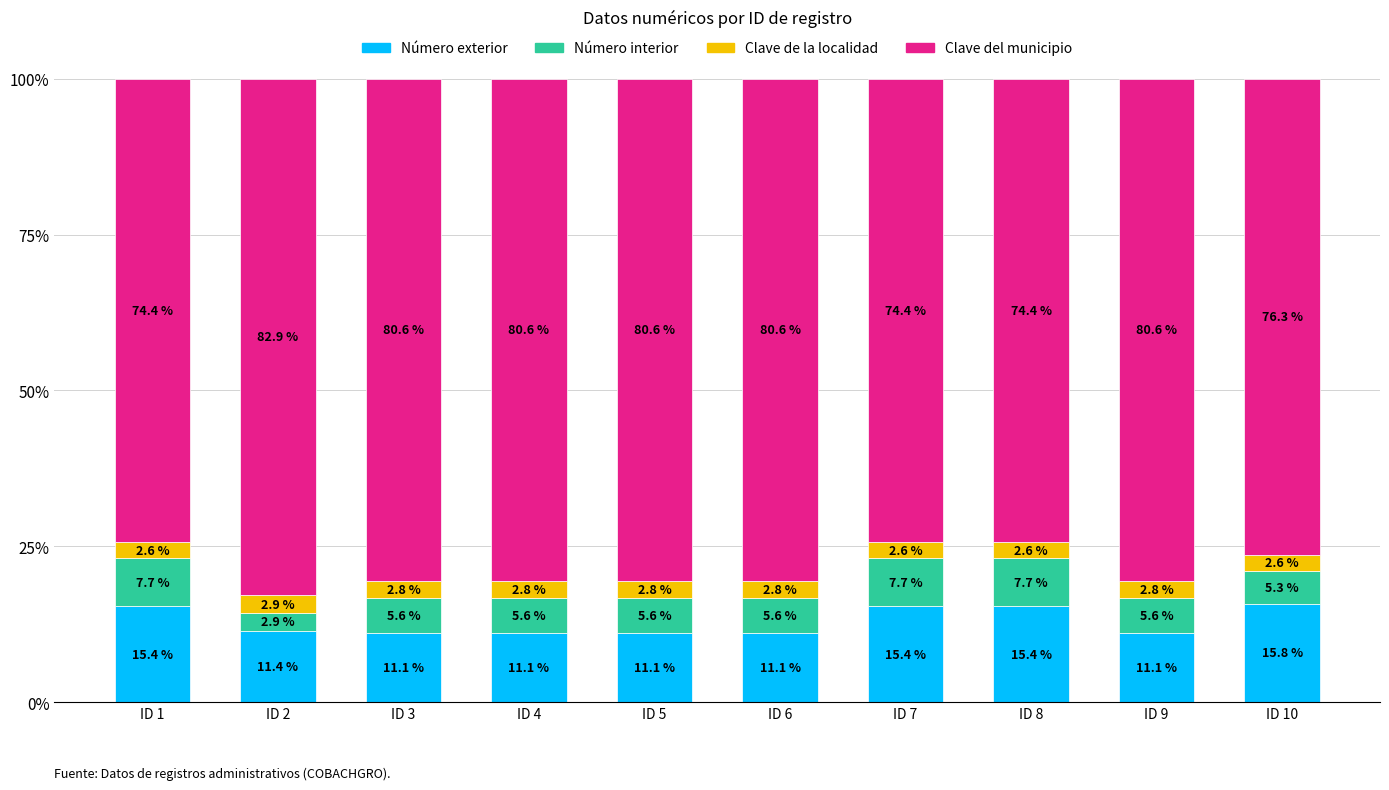

What is the highest value of the Número exterior series?

15.8